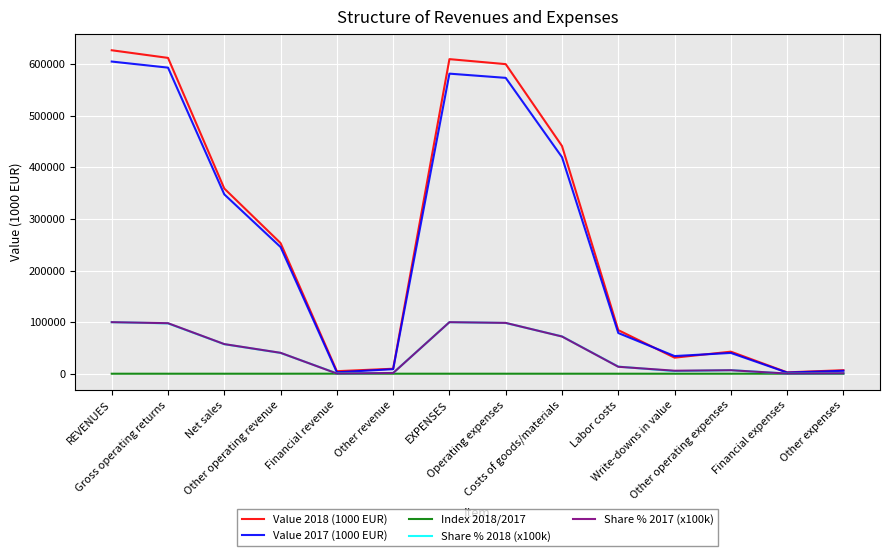

Count the number of data series in this chart.

5